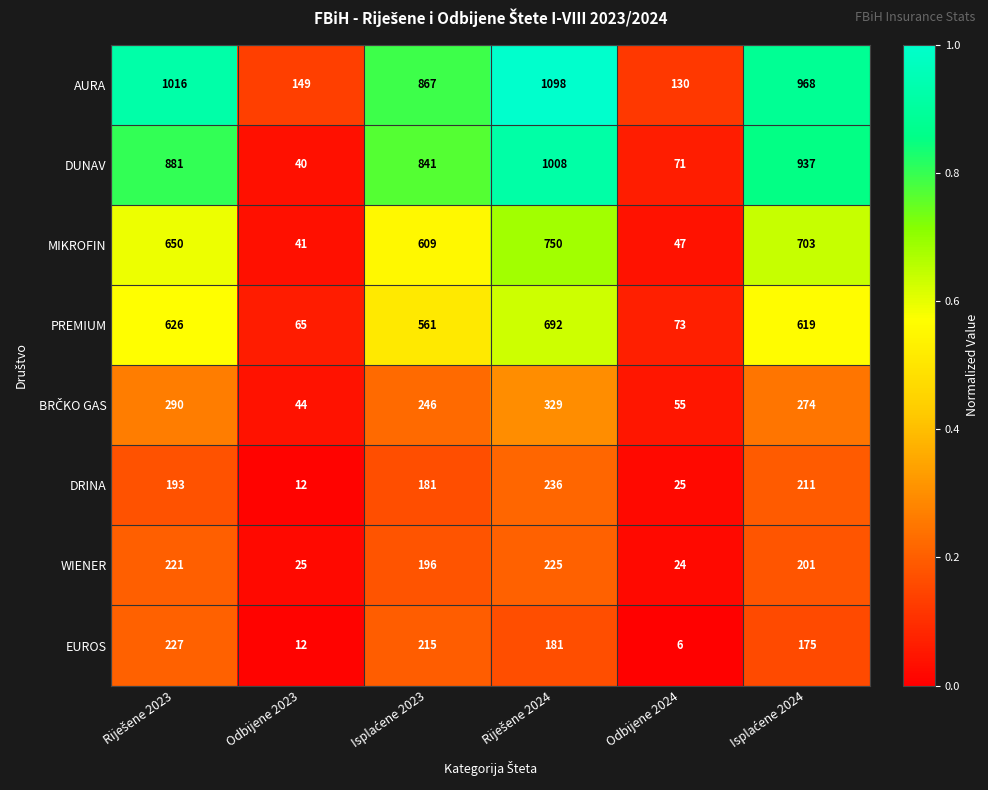

True or false: DUNAV has a value of 40 at Odbijene 2023.

True